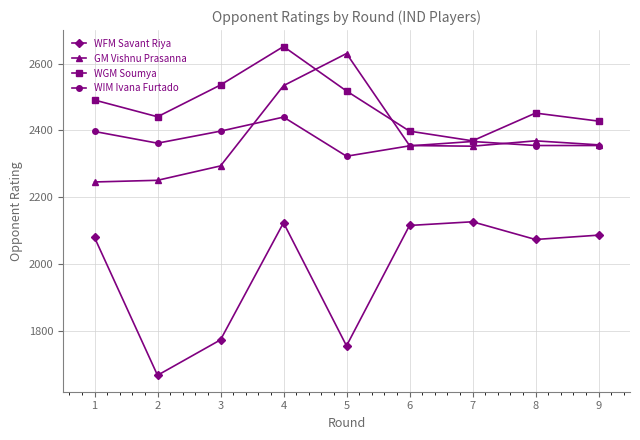

What is the average value of the GM Vishnu Prasanna series?

2377